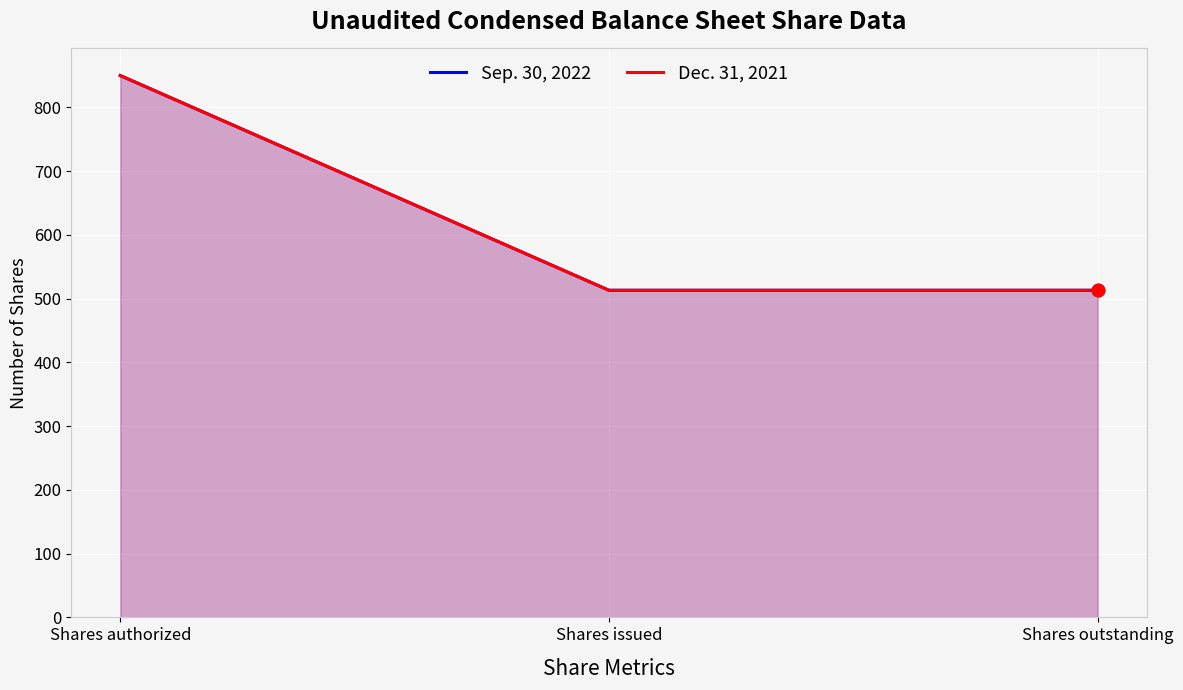

What are all the series names shown in the legend?

Sep. 30, 2022, Dec. 31, 2021